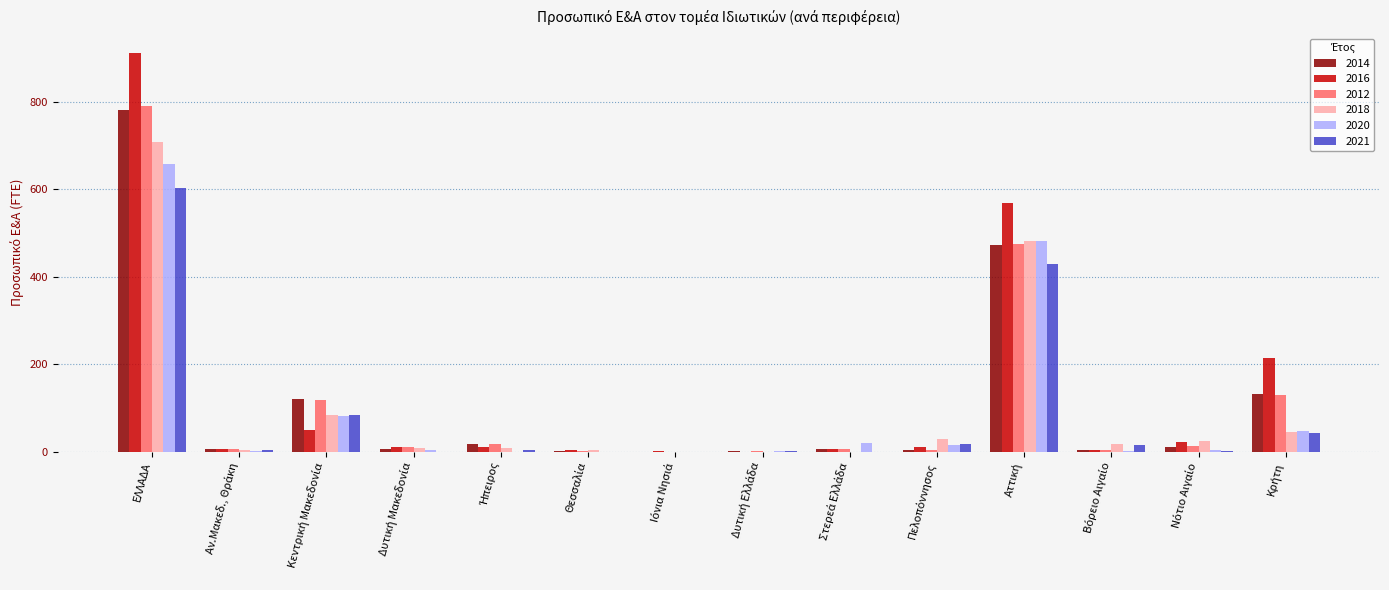

Which category has the highest value across all series?

ΕΛΛΑΔΑ